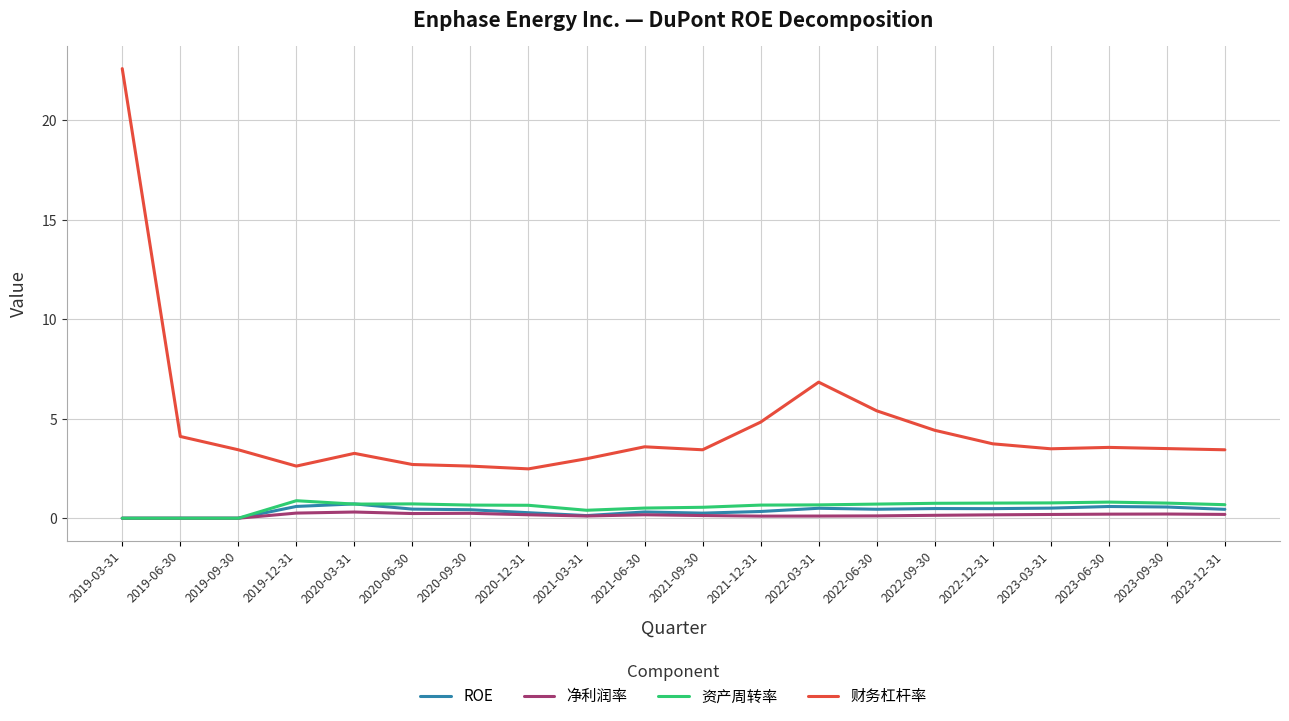

True or false: 财务杠杆率 and 资产周转率 intersect in this chart.

False